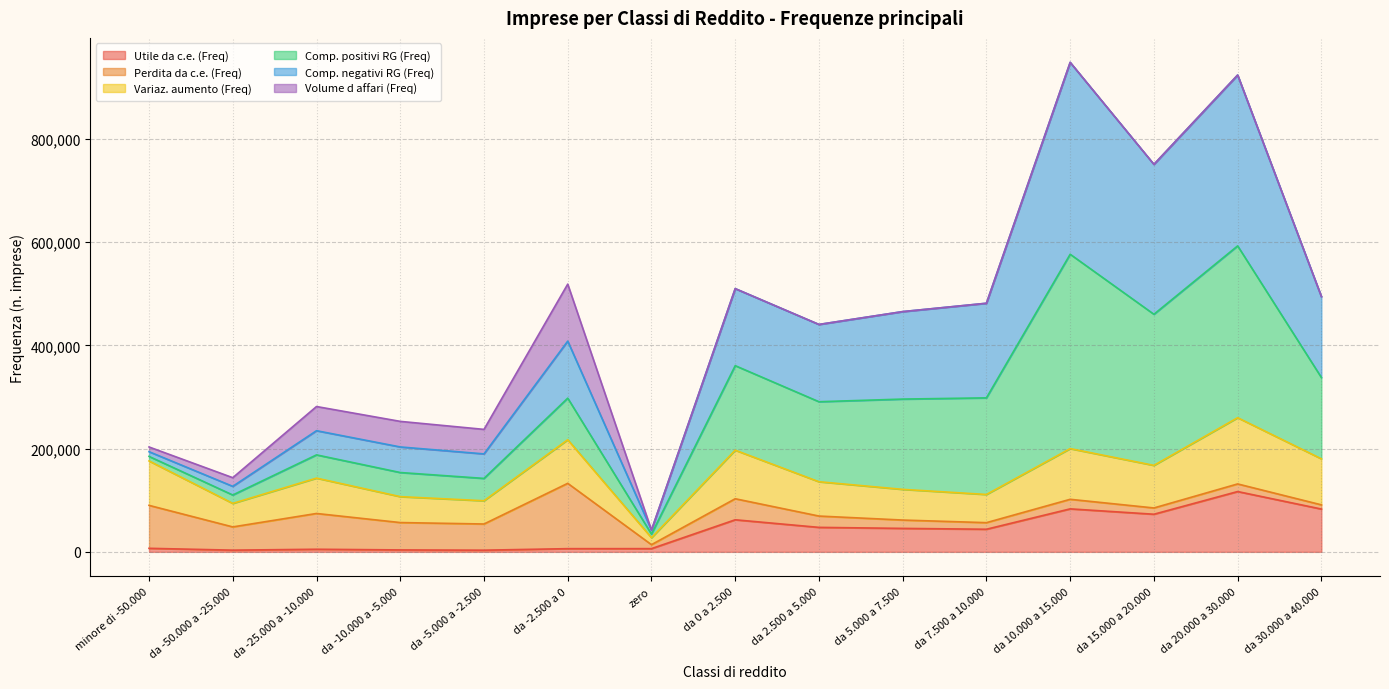

What is the sum of all Utile da c.e. (Freq) values?

589600